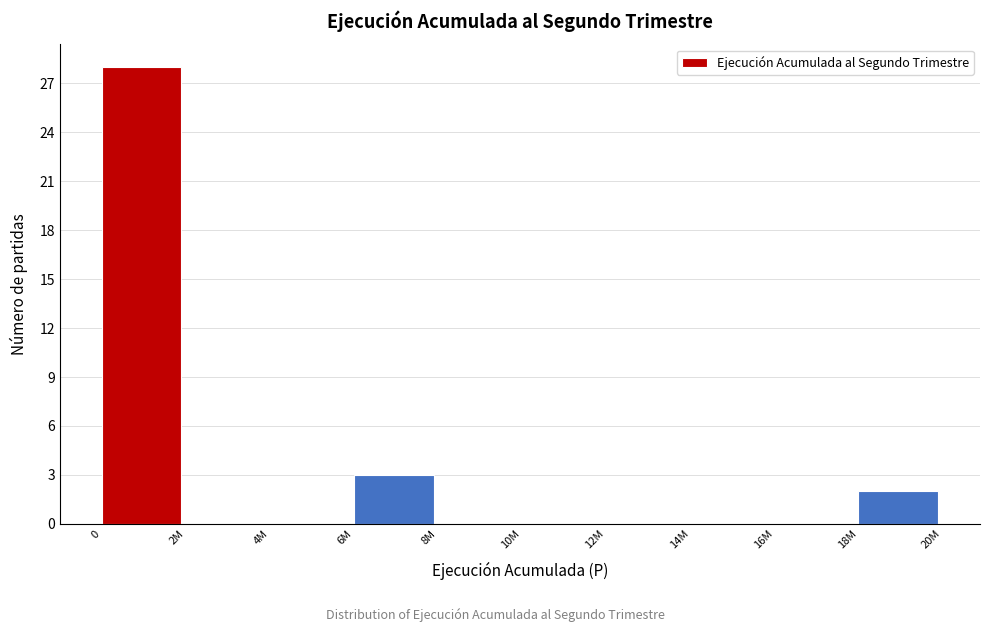

Reading left to right, extract all data points from this chart.

0=28	2M=0	4M=0	6M=3	8M=0	10M=0	12M=0	14M=0	16M=0	18M=2